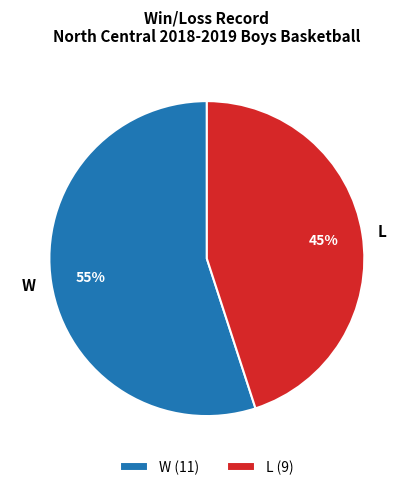

Which has a higher value, W or L?

W